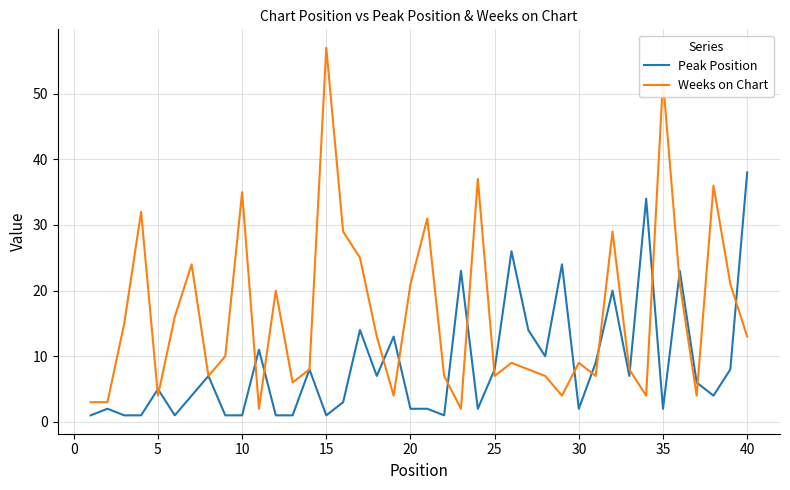

Which series has the largest range (max minus min)?

Weeks on Chart